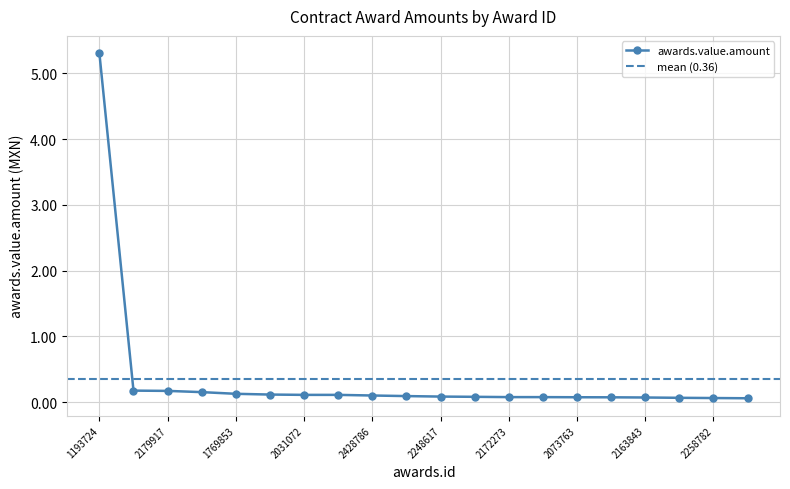

What is the average value?

0.4